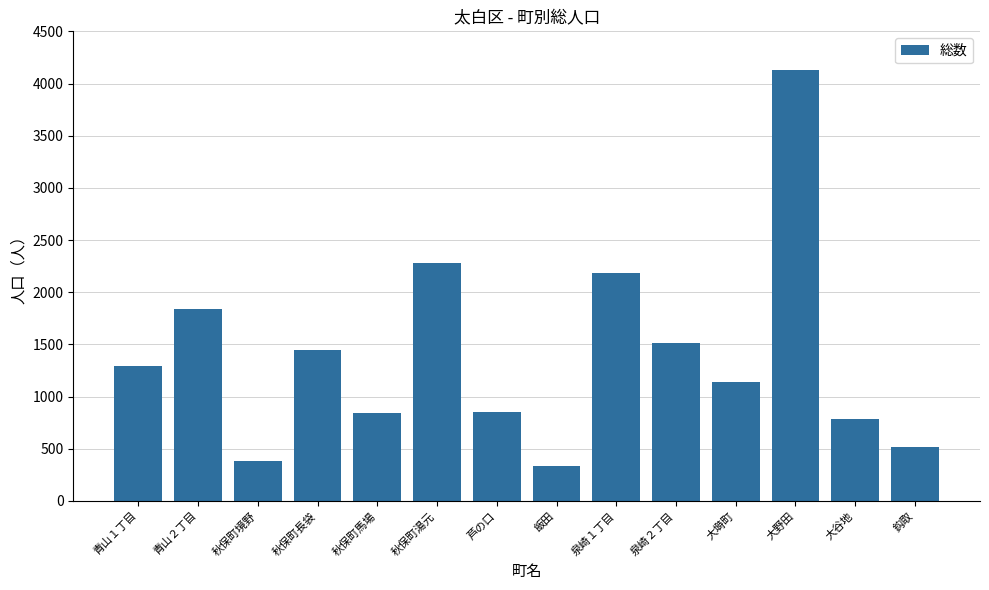

What is the sum of the values at 大野田 and 秋保町湯元?

6401